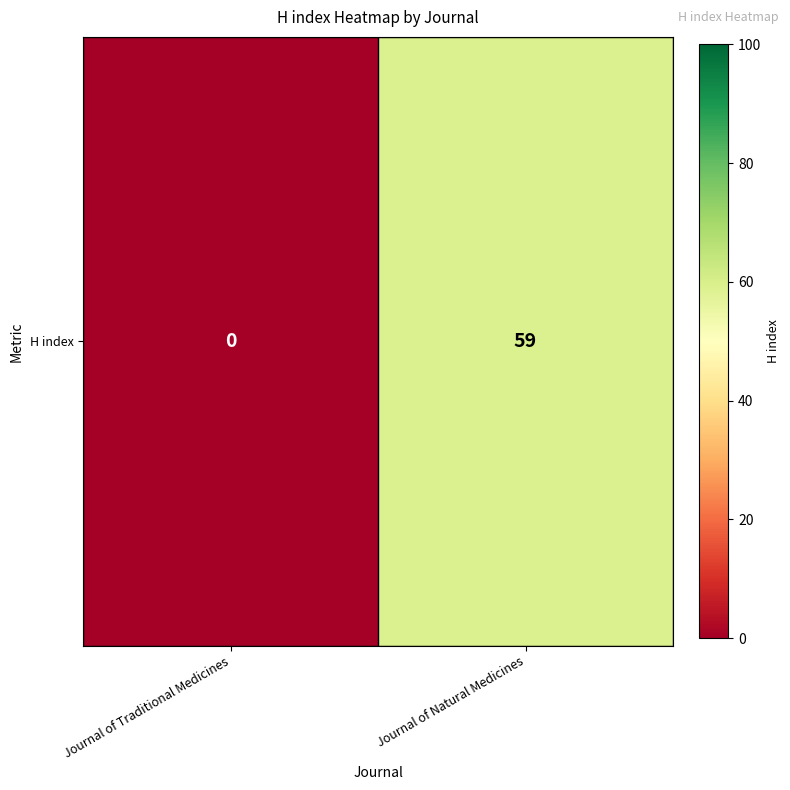

Between Journal of Natural Medicines and Journal of Traditional Medicines, which is larger?

Journal of Natural Medicines